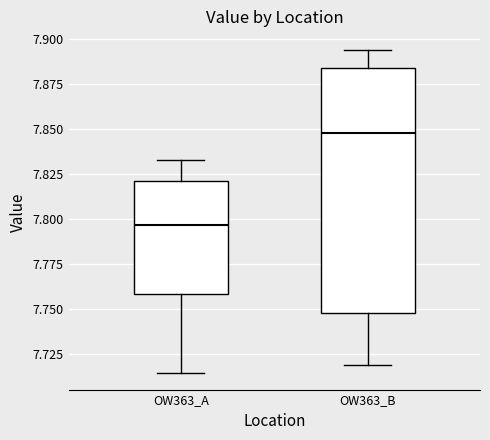

Where does the upper whisker of the box for OW363_A end on the y-axis? The values are not printed on the chart, so give them approximately, as read against the axis.

7.835